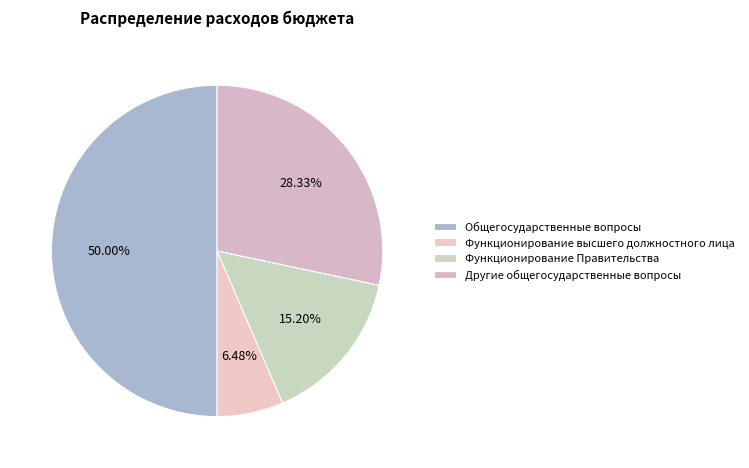

Count the number of slices in the pie.

4